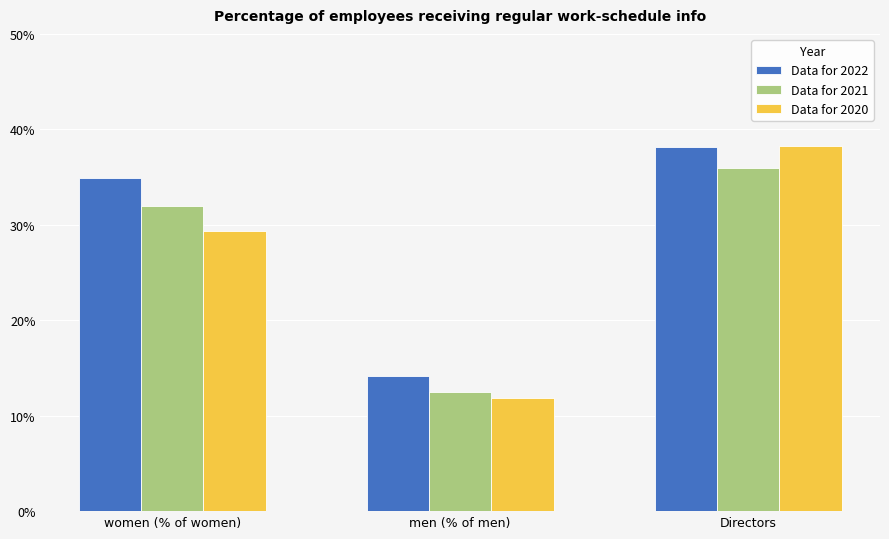

What is the value of the Data for 2022 bar at the 3rd from the left?

0.4